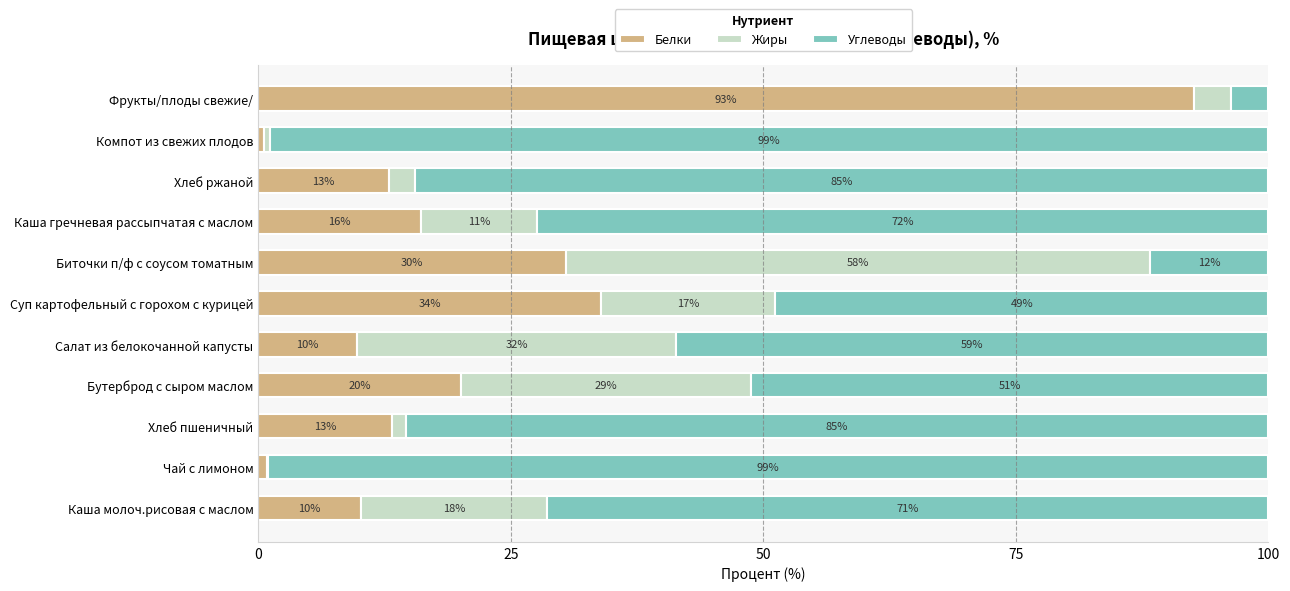

Reading left to right, what are all the values shown in this chart?

Белки: 10.2	0.8	13.2	20.1	9.8	33.9	30.4	16.1	12.9	0.6	92.6
Жиры: 18.4	0.1	1.4	28.7	31.6	17.2	57.9	11.4	2.5	0.6	3.7
Углеводы: 71.4	99.0	85.4	51.2	58.6	48.8	11.7	72.5	84.5	98.9	3.7